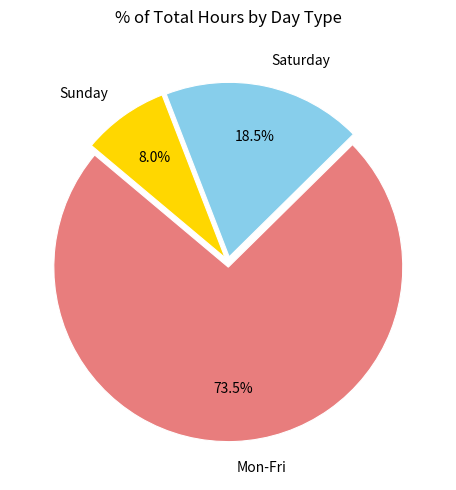

Approximately how many times larger is the value at Sunday compared to Saturday?

0.4